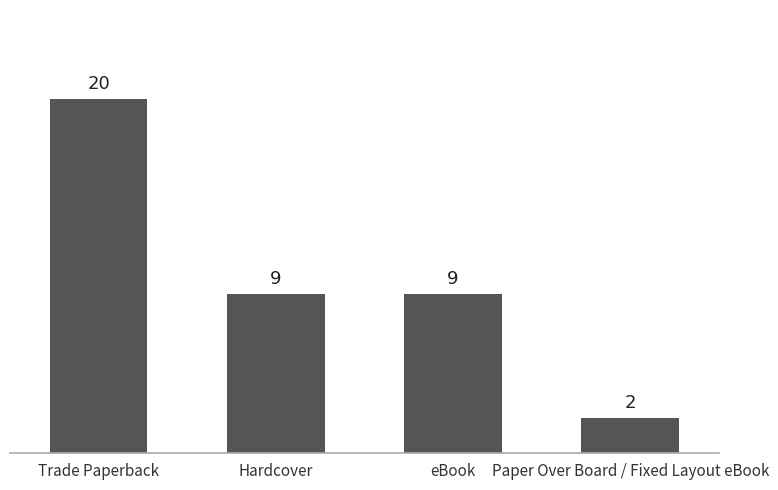

What is the value of the 2nd bar from the left?

9